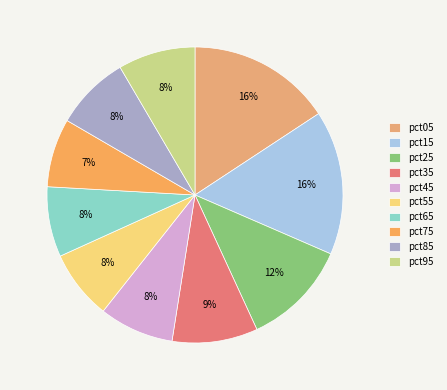

To the nearest percent, what percentage of the pie is pct85?

8%